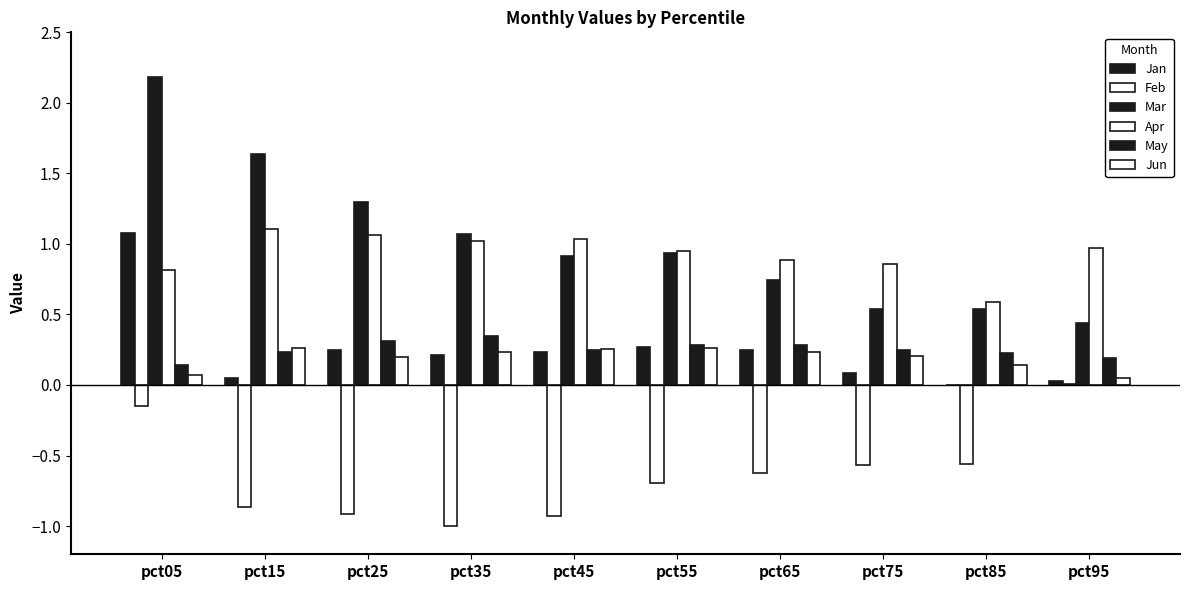

How many groups of bars are there?

10